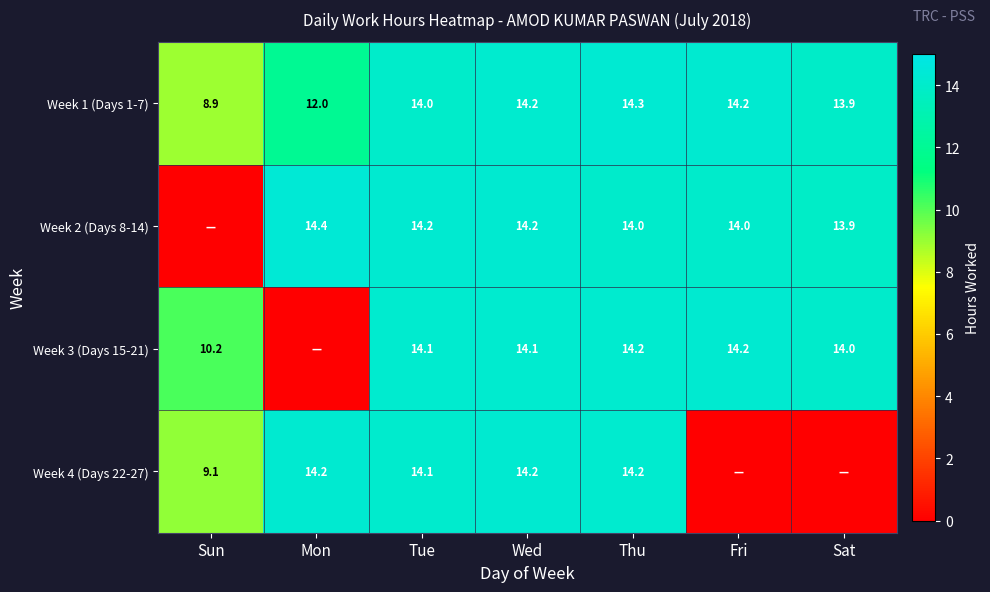

What is the sum of the Week 4 (Days 22-27) values at Thu and Sun?

23.3